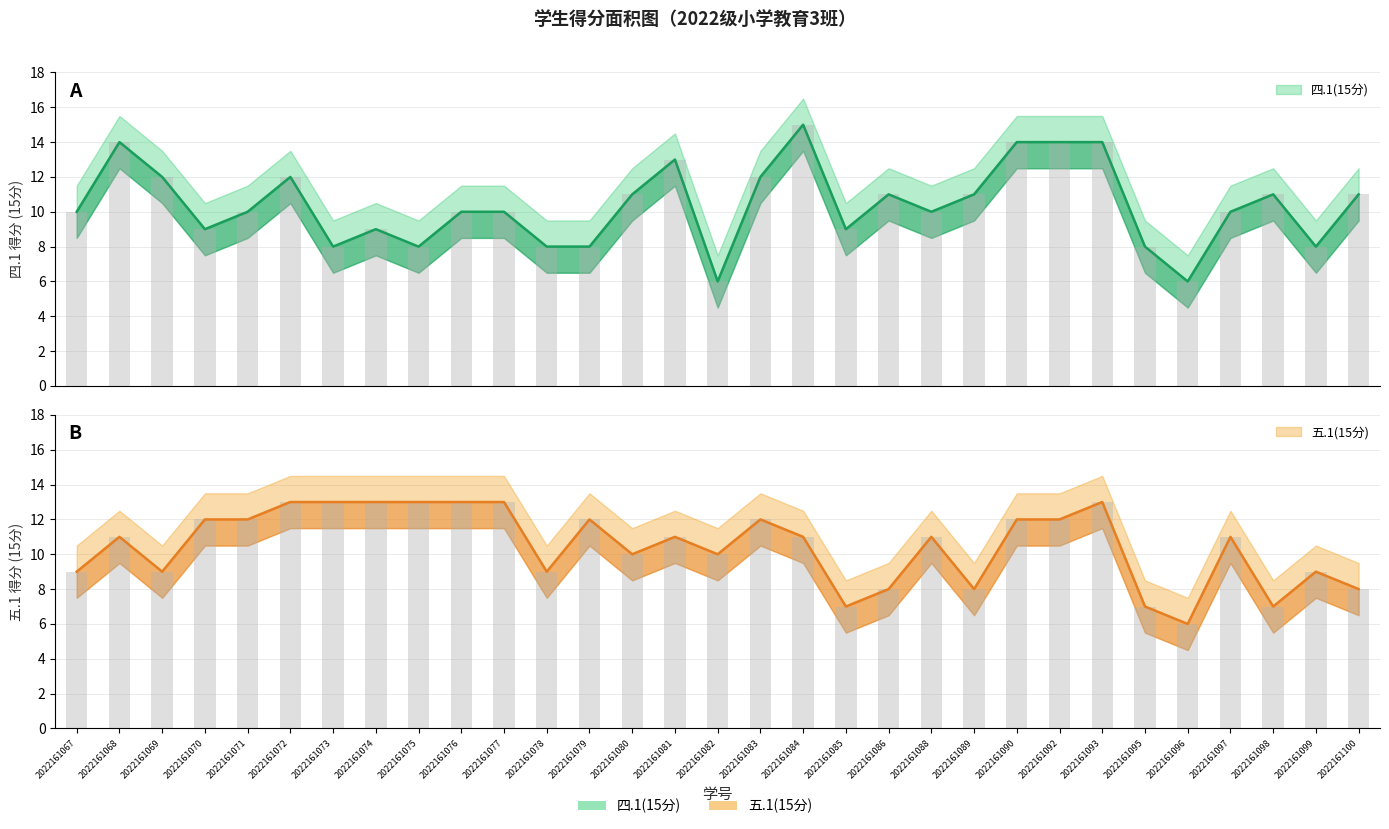

What are all the series names shown in the legend?

四.1(15分), 五.1(15分)